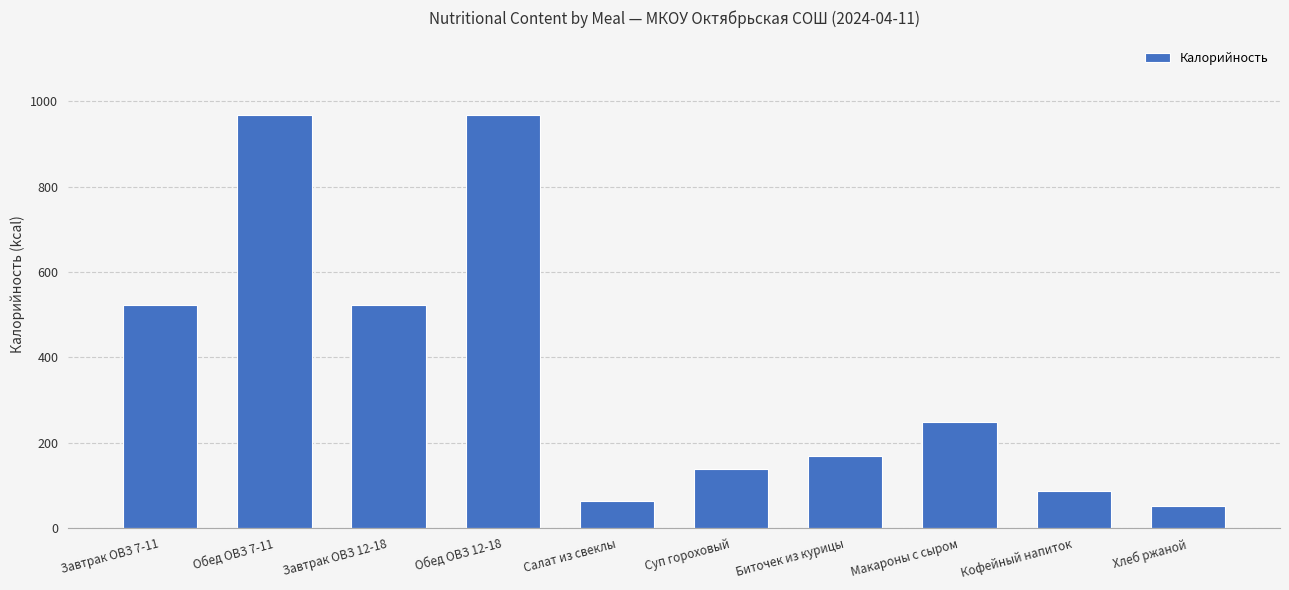

What is the label of the 9th bar from the right?

Обед ОВЗ 7-11